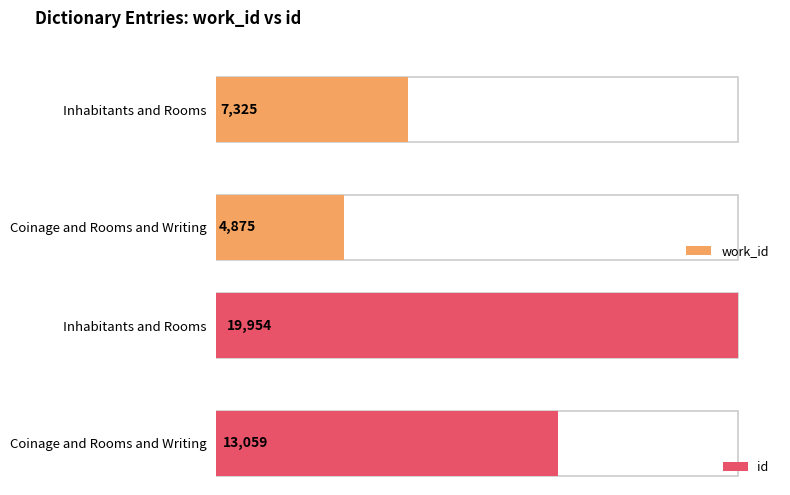

What are all the series names shown in the legend?

work_id, id